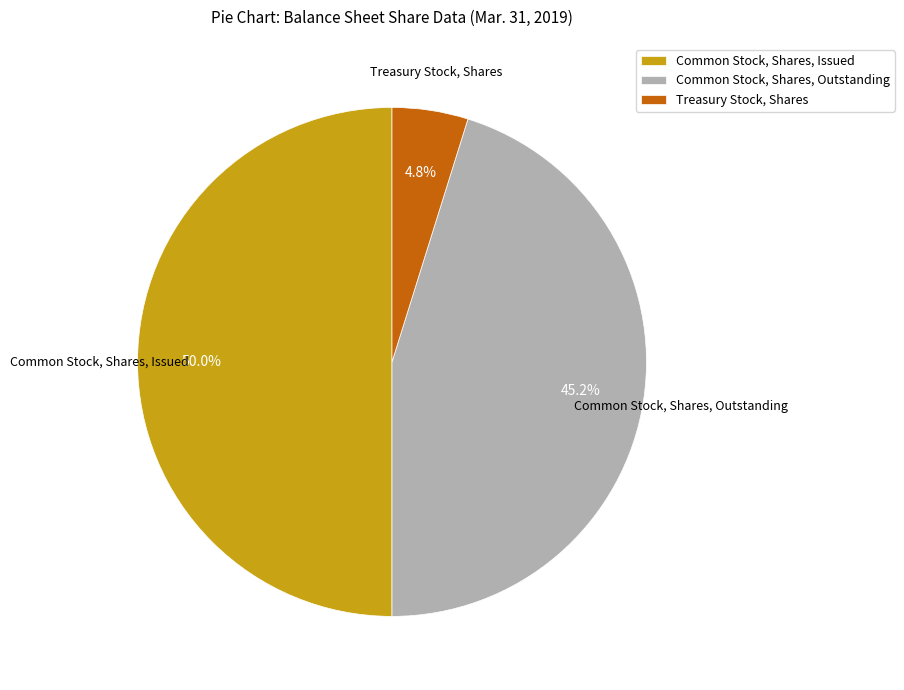

To the nearest percent, what is the average slice percentage?

33%